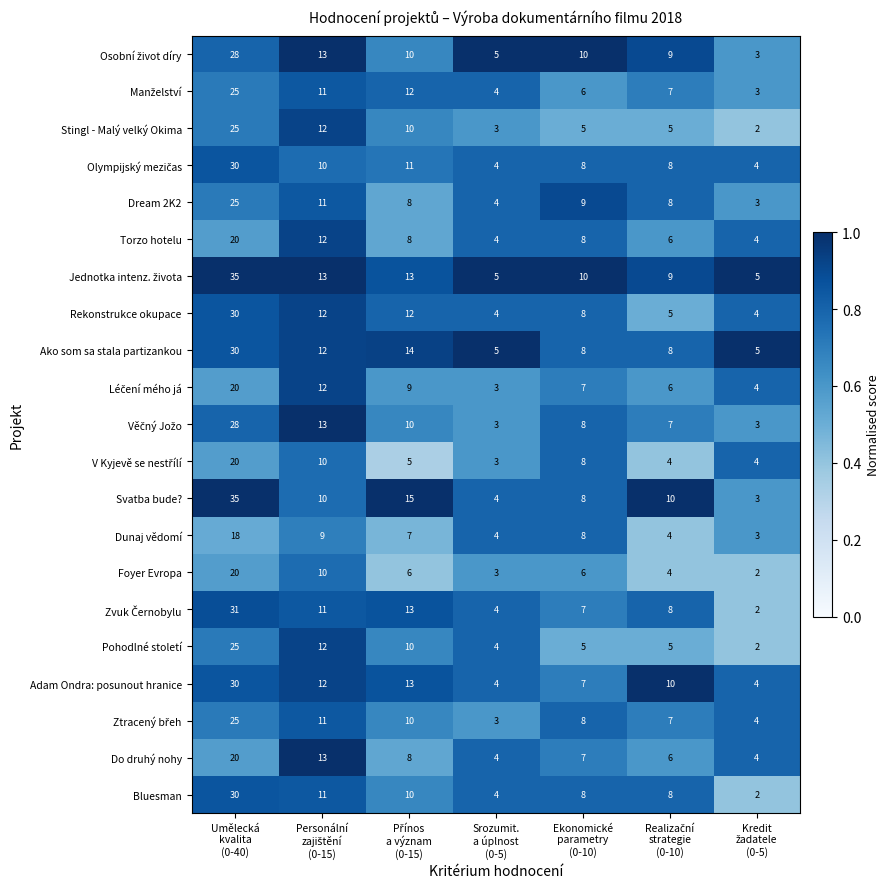

What is the difference between the maximum and second lowest values in the Do druhý nohy series?

16